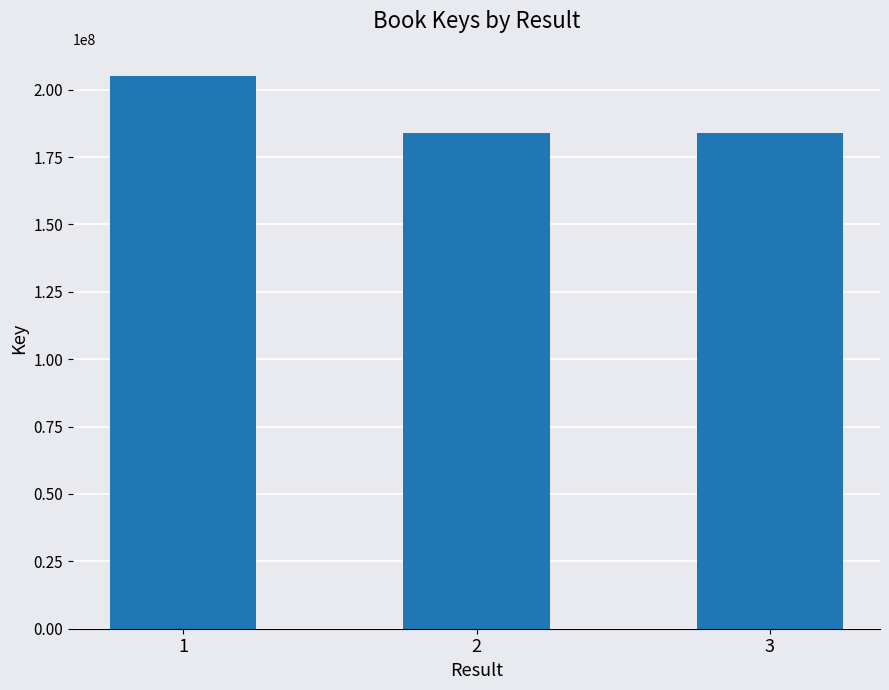

What is the difference between the values at 1 and 3?

20903229